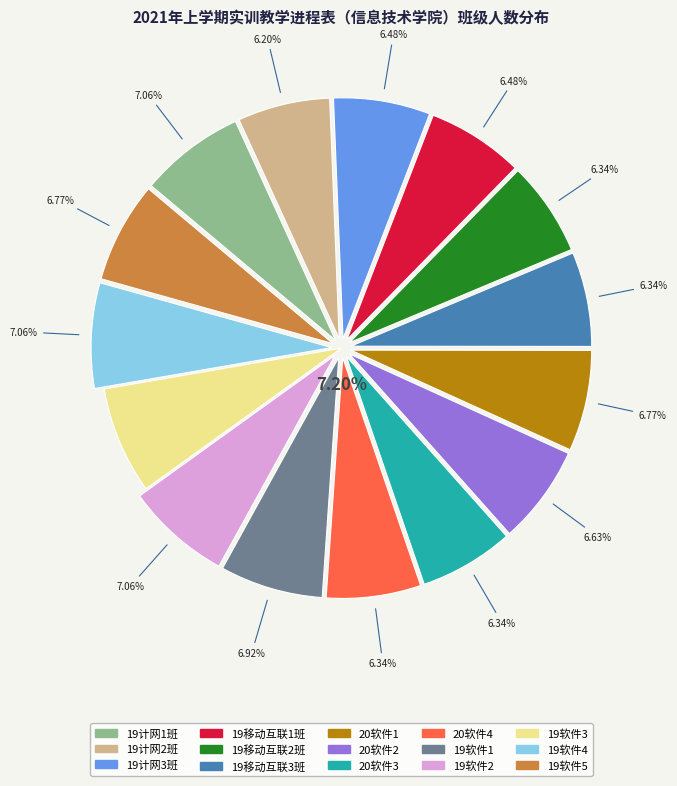

Rank the categories by value from lowest to highest.

19计网2班, 19移动互联2班, 19移动互联3班, 20软件3, 20软件4, 19计网3班, 19移动互联1班, 20软件2, 20软件1, 19软件5, 19软件1, 19计网1班, 19软件2, 19软件4, 19软件3